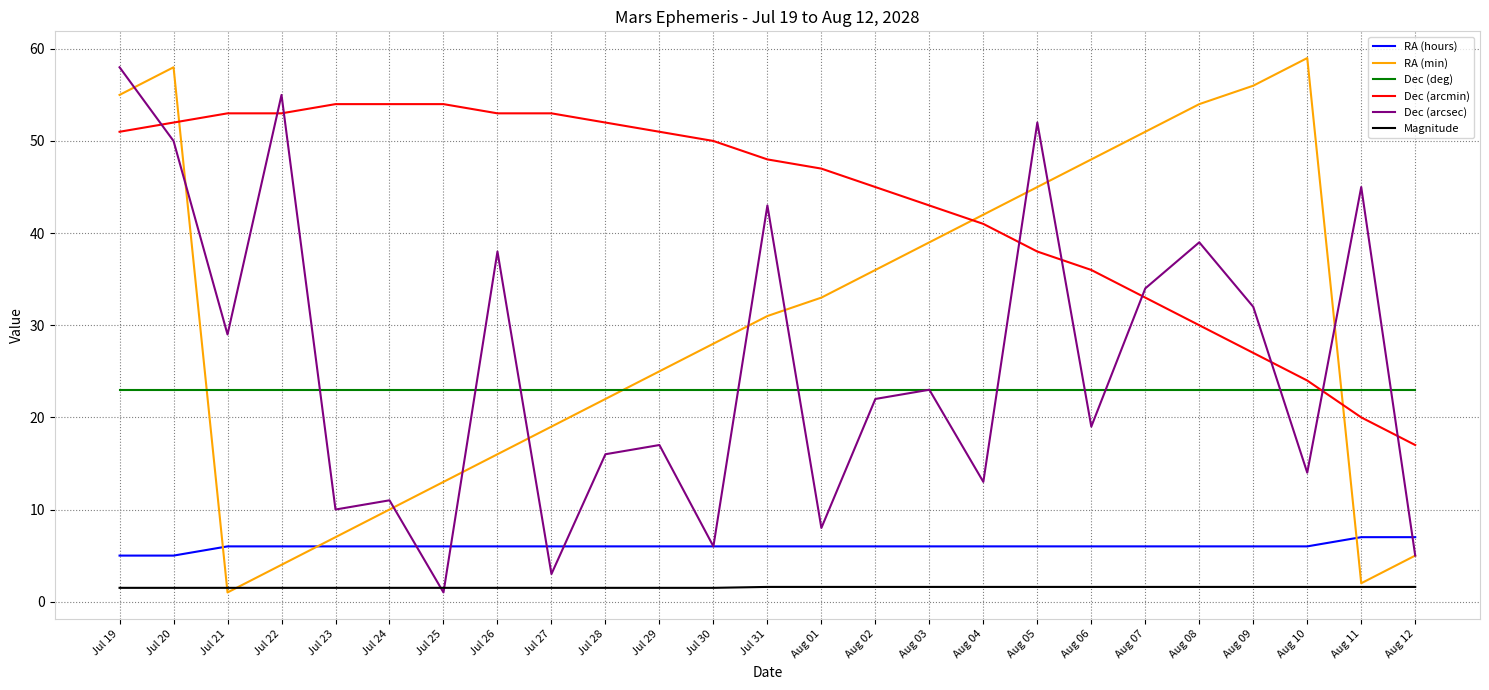

What is the average value of the RA (hours) series?

6.0